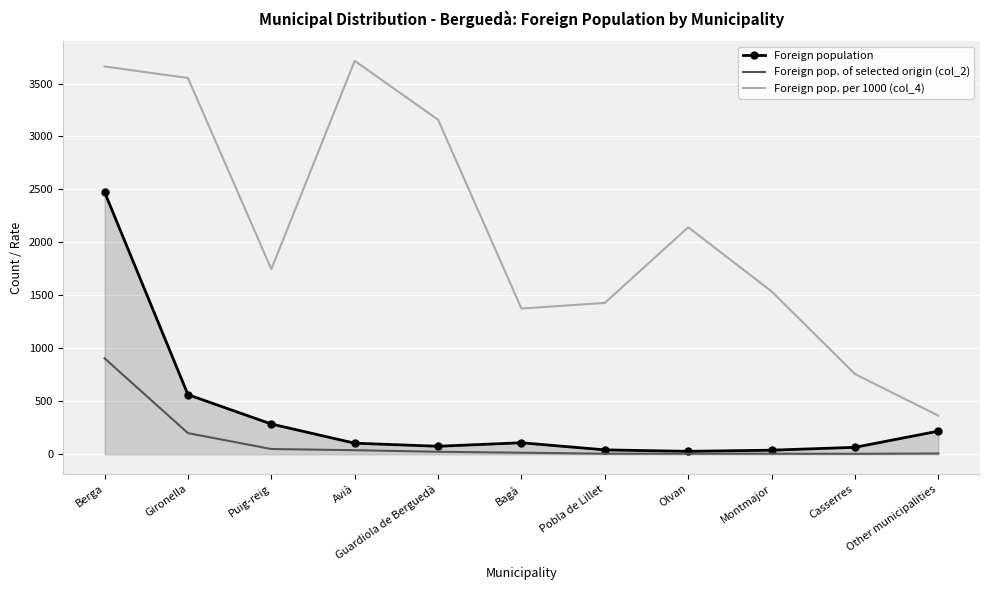

At Avià, list the series in order from smallest to largest.

Foreign pop. of selected origin (col_2), Foreign population, Foreign pop. per 1000 (col_4)